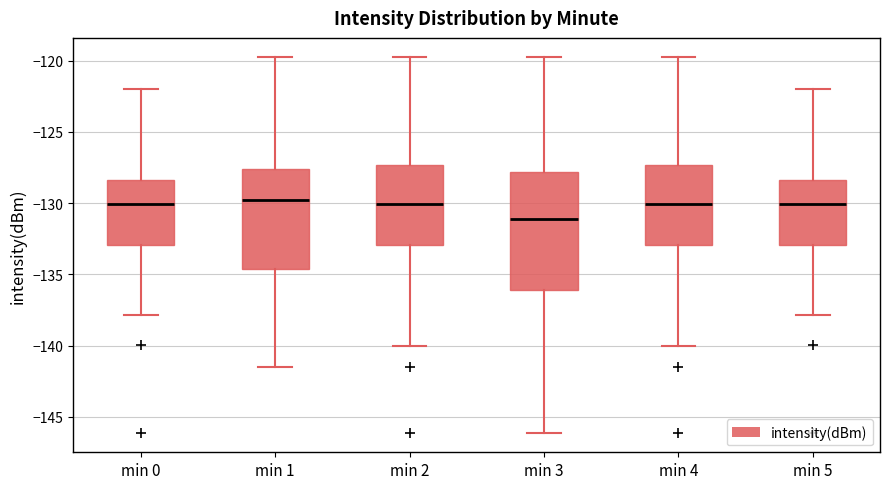

Comparing the boxes themselves (not the whiskers), which one is the tallest?

min 3